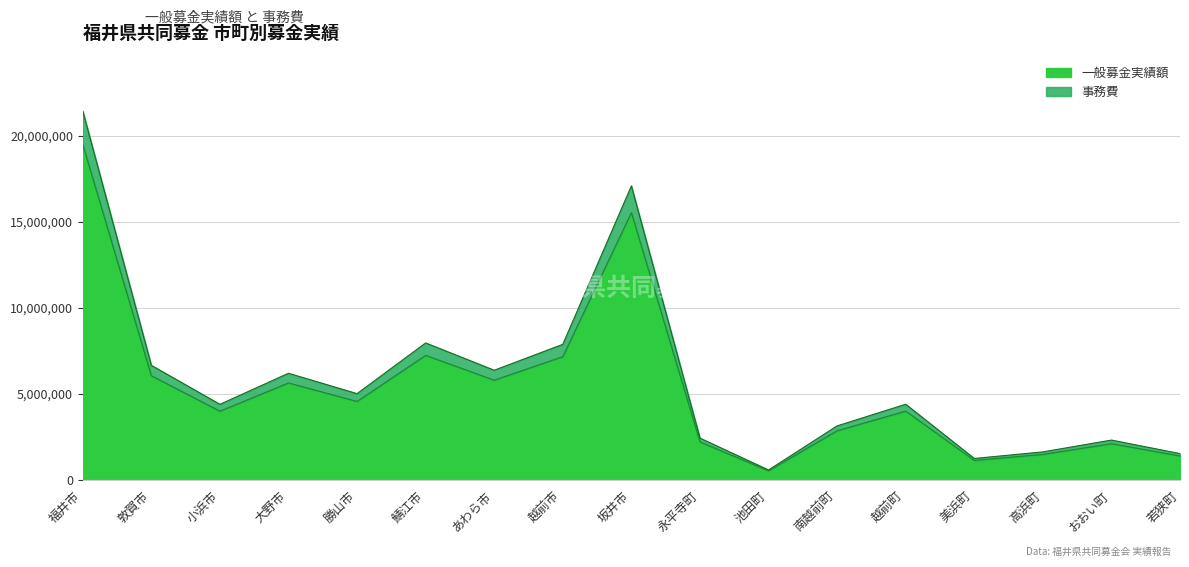

Between 越前市 and 永平寺町, which is larger?

越前市